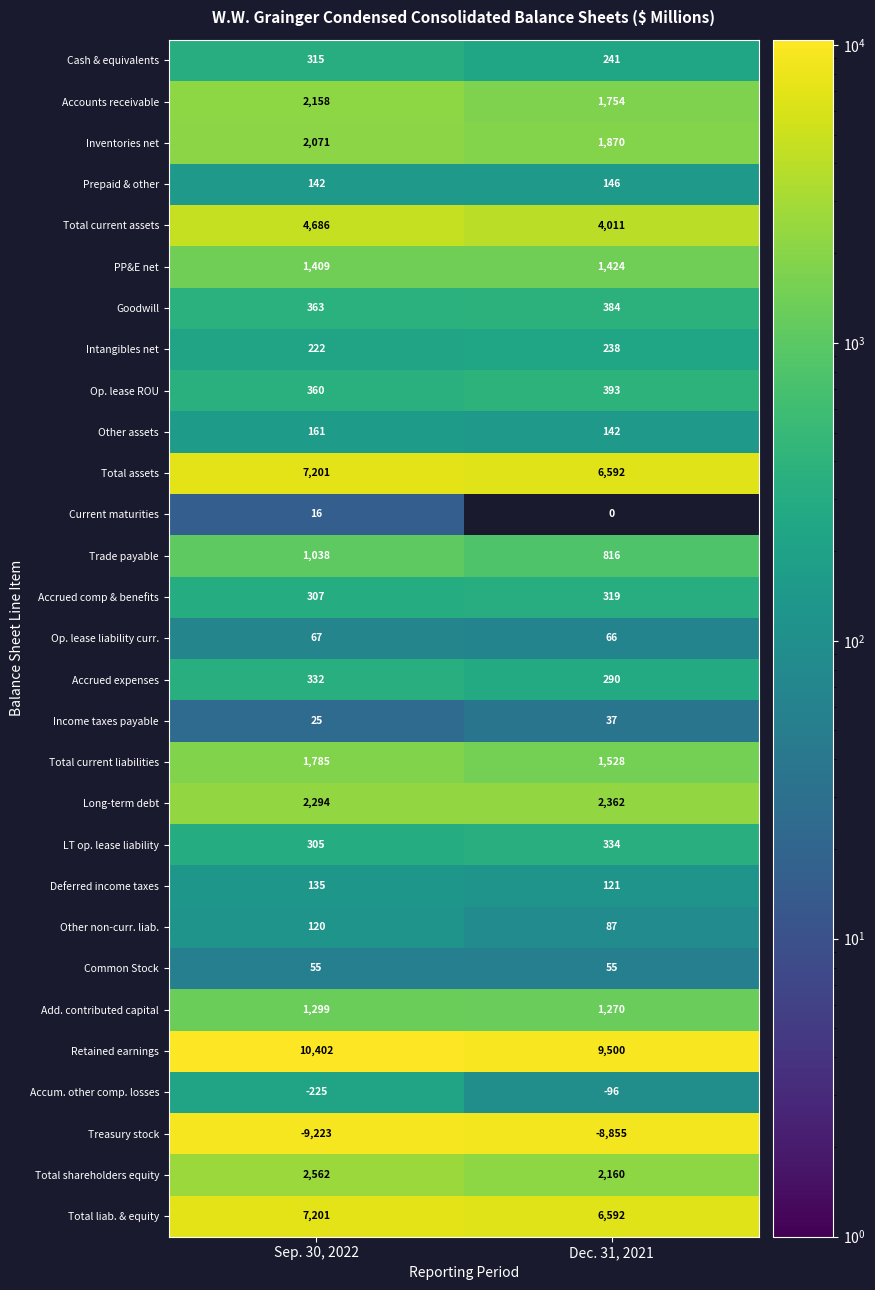

What is the difference between the maximum and minimum values in the Accrued expenses series?

42